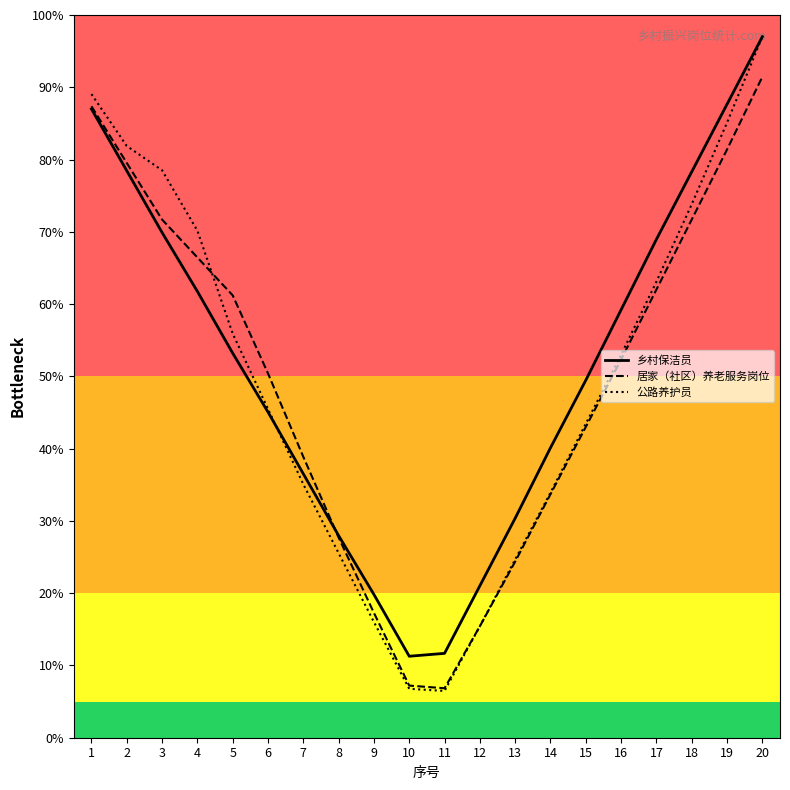

Which series has the largest total across all categories?

乡村保洁员